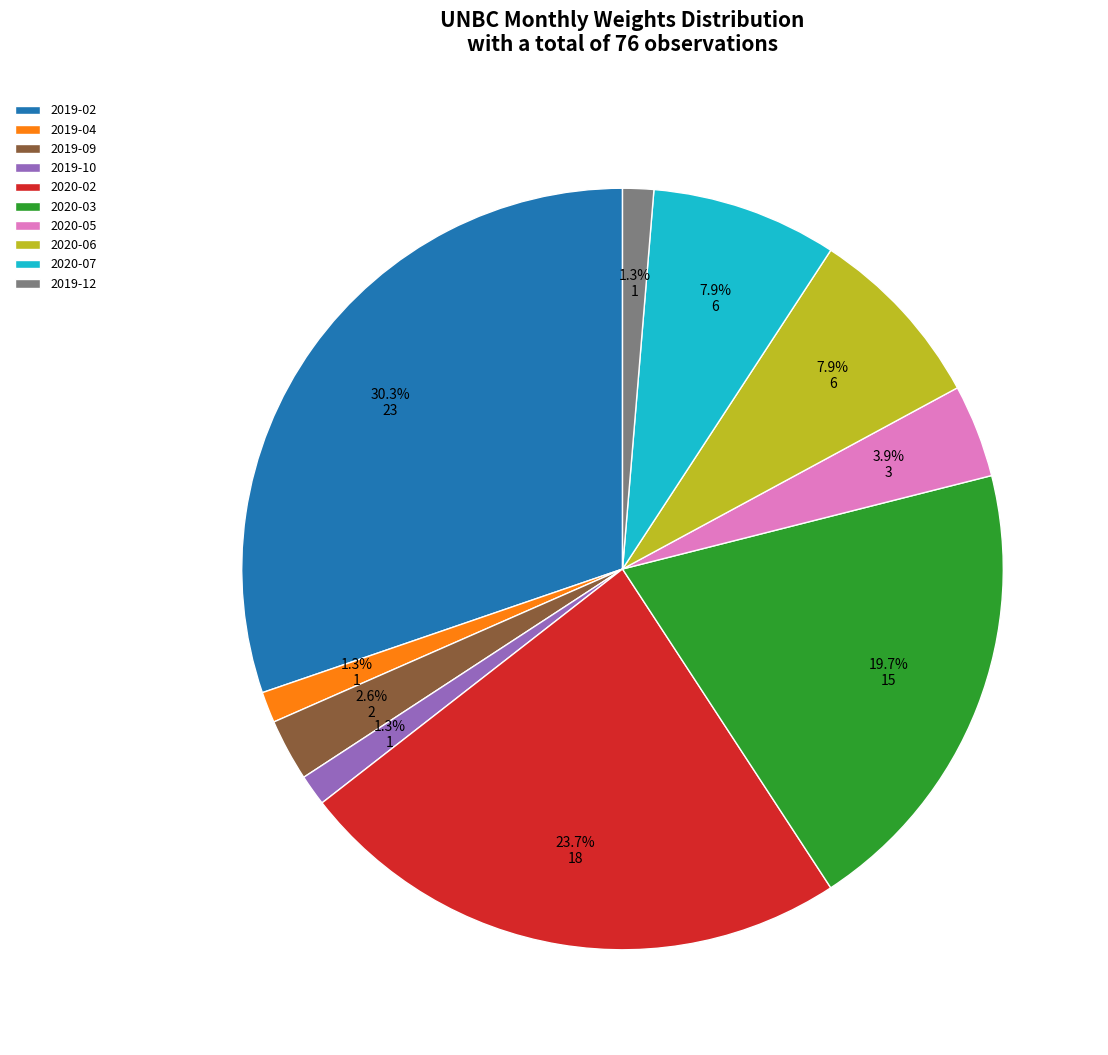

Which has a higher value, 2019-09 or 2019-02?

2019-02